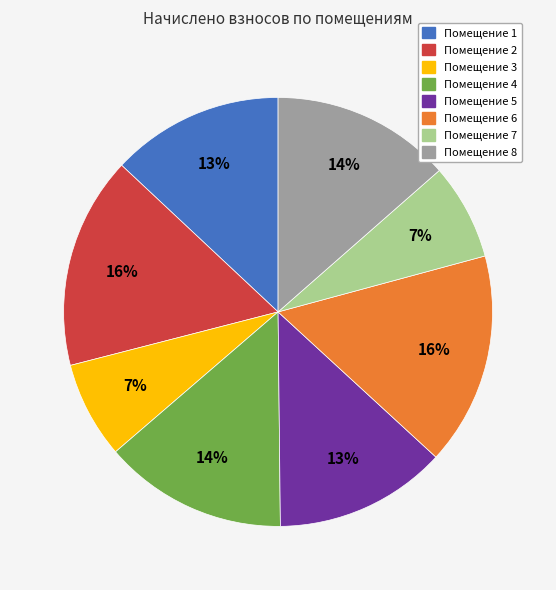

How many slices are in this pie chart?

8